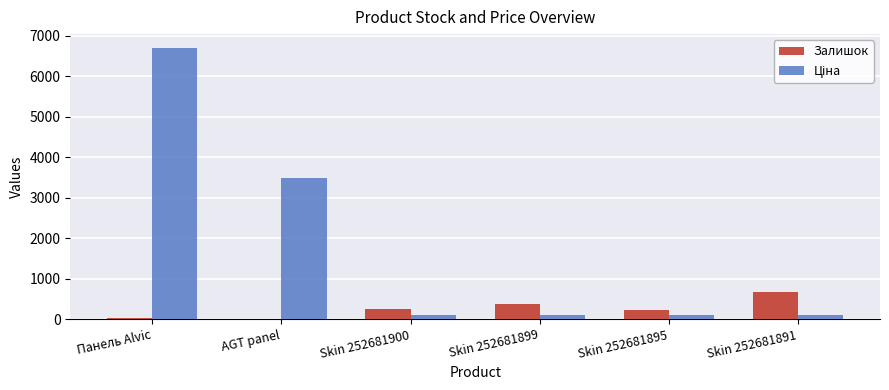

What is the sum of all Залишок values?

1520.0